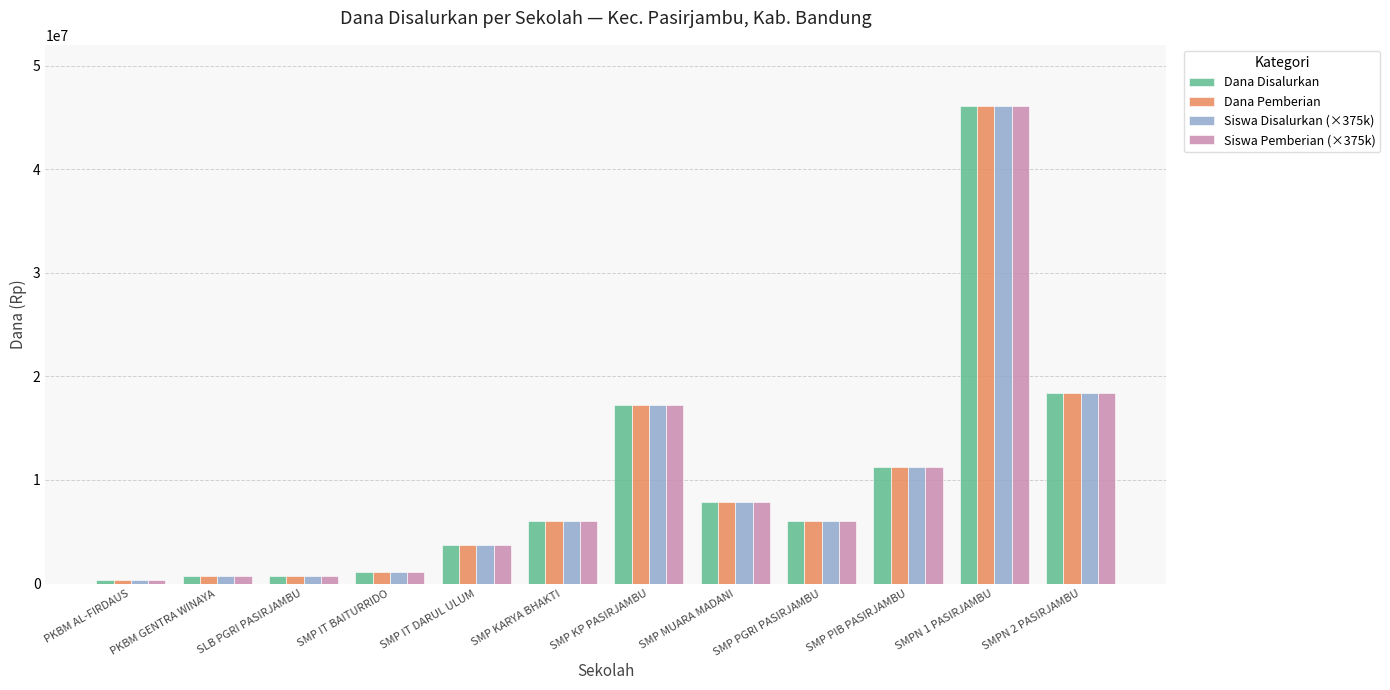

The Siswa Pemberian (×375k) series shows 17250000 at SMP KP PASIRJAMBU. True or false?

True